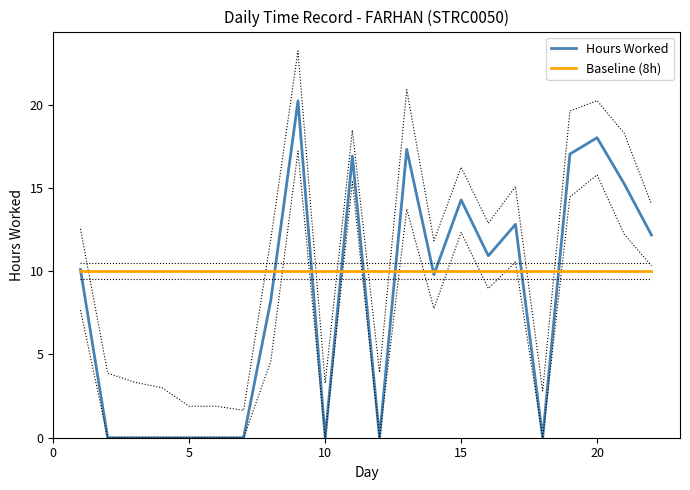

Is the value of Hours Worked at 10 greater than the value of Baseline (8h) at 5?

No